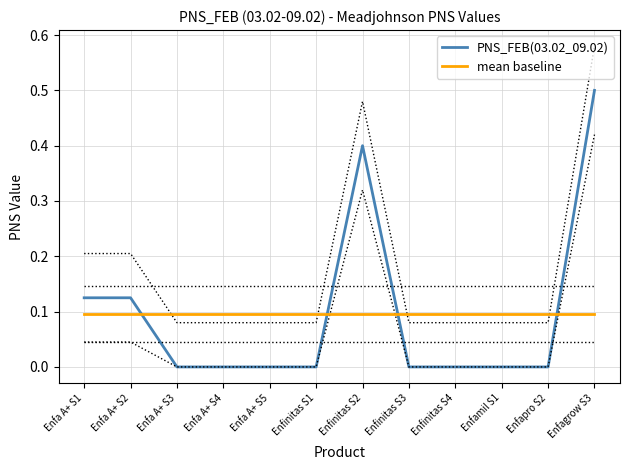

At how many categories does at least one series exceed 0?

12